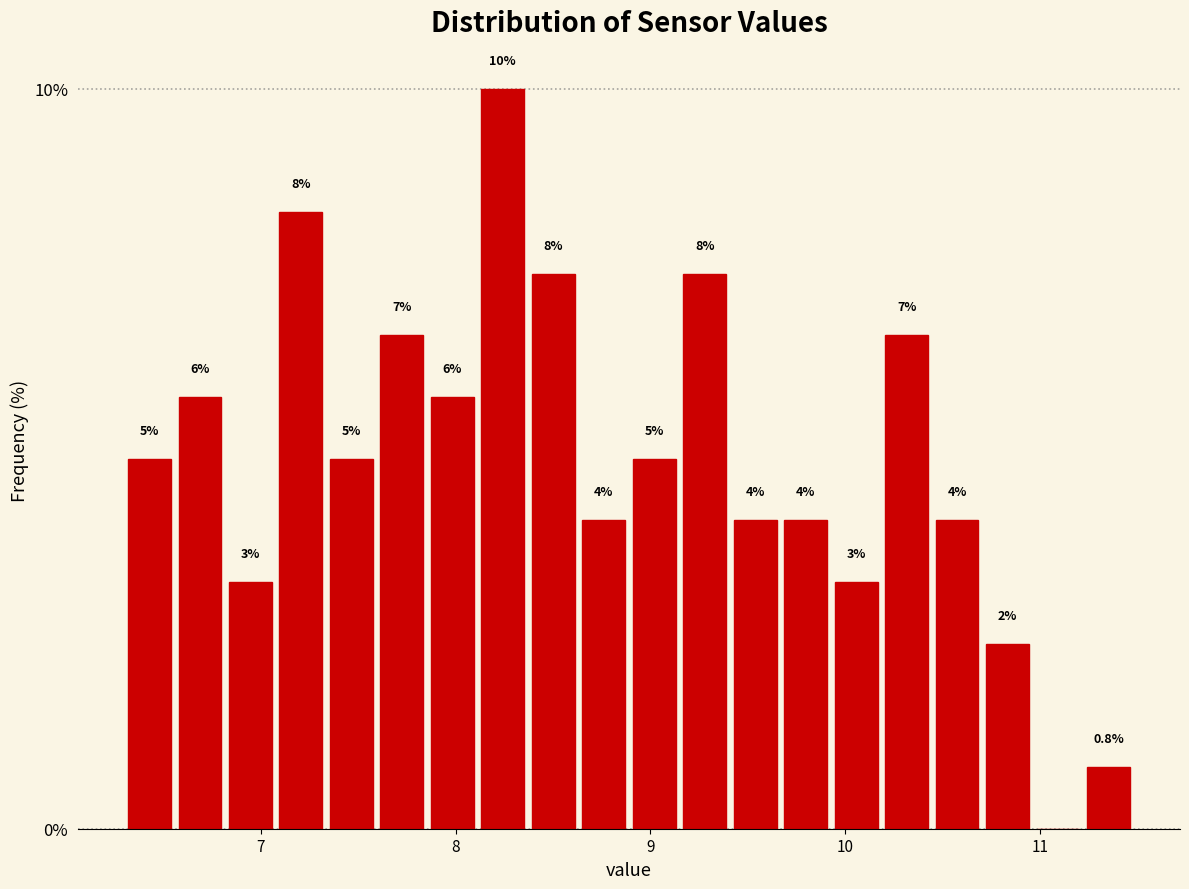

Around what value on the x-axis is the tallest bar? Give the approximate position of its centre, as read against the axis.

8.2